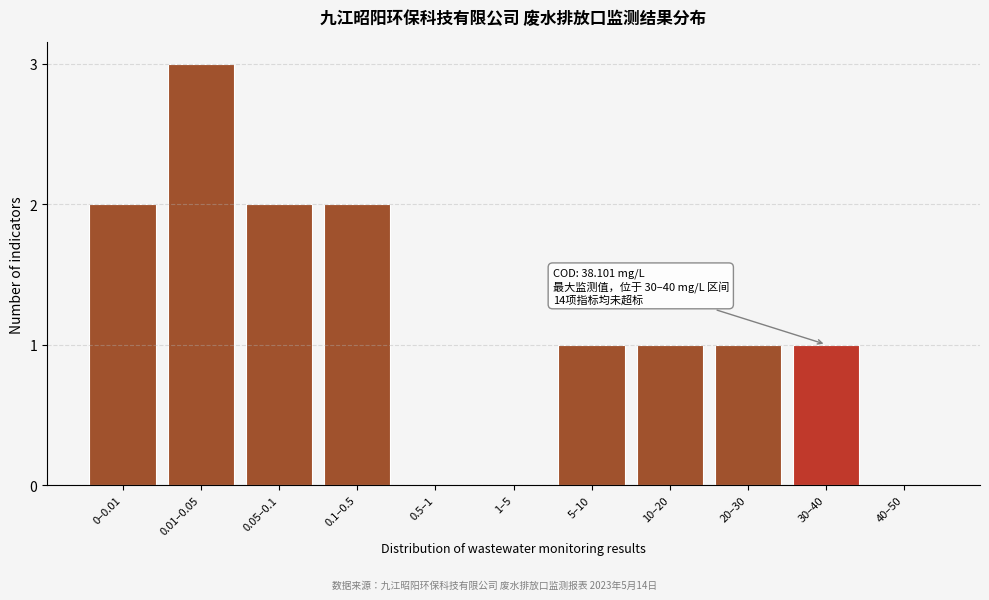

Reading left to right, transcribe all the data shown in this chart.

0–0.01=2	0.01–0.05=3	0.05–0.1=2	0.1–0.5=2	0.5–1=0	1–5=0	5–10=1	10–20=1	20–30=1	30–40=1	40–50=0